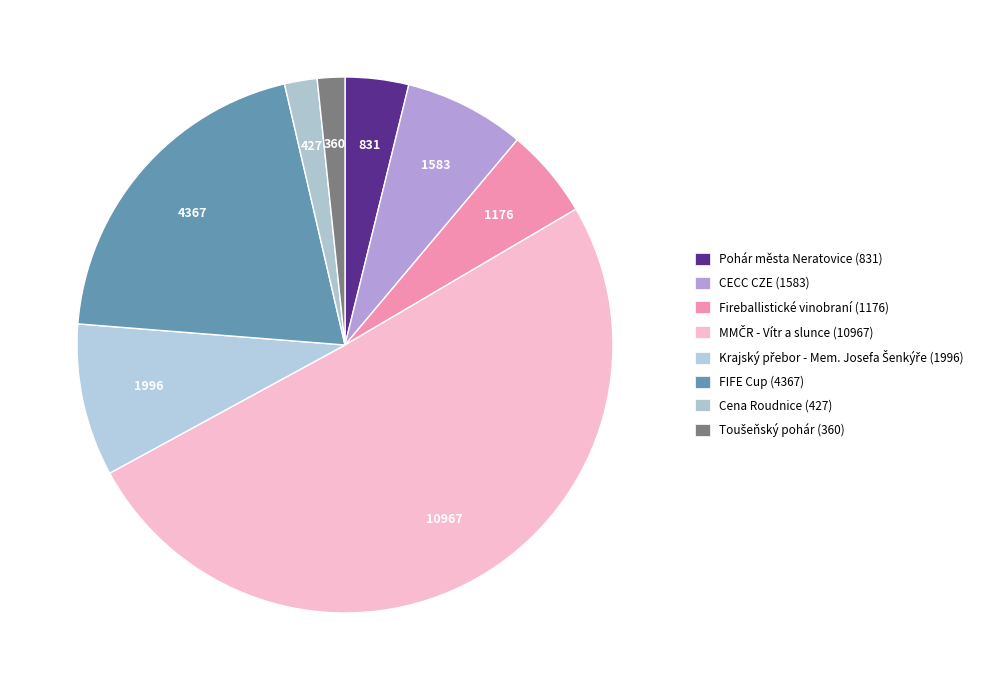

Does any single category account for the majority?

Yes